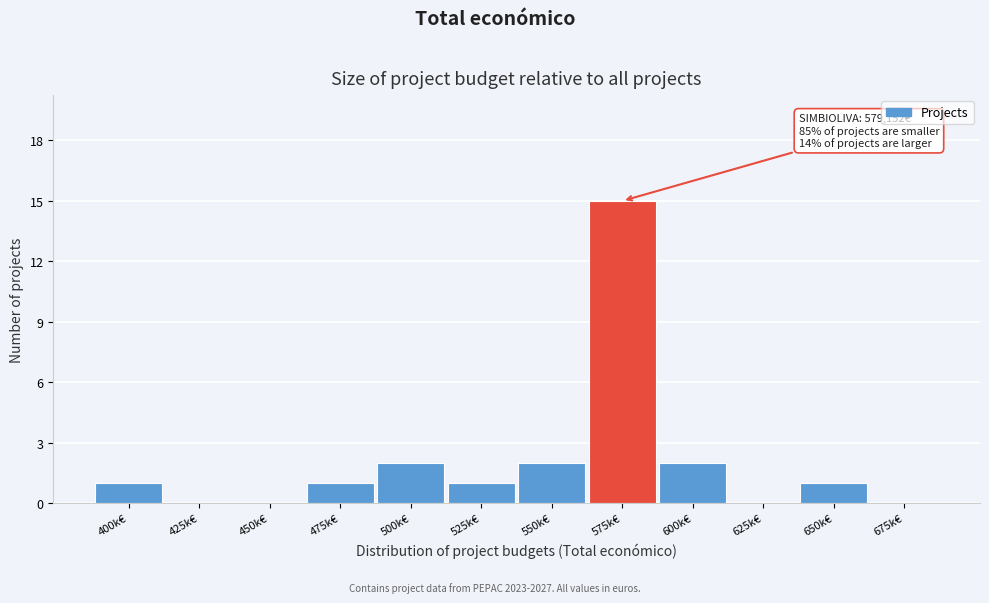

Reading right to left, extract all data points from this chart.

675k€=0	650k€=1	625k€=0	600k€=2	575k€=15	550k€=2	525k€=1	500k€=2	475k€=1	450k€=0	425k€=0	400k€=1